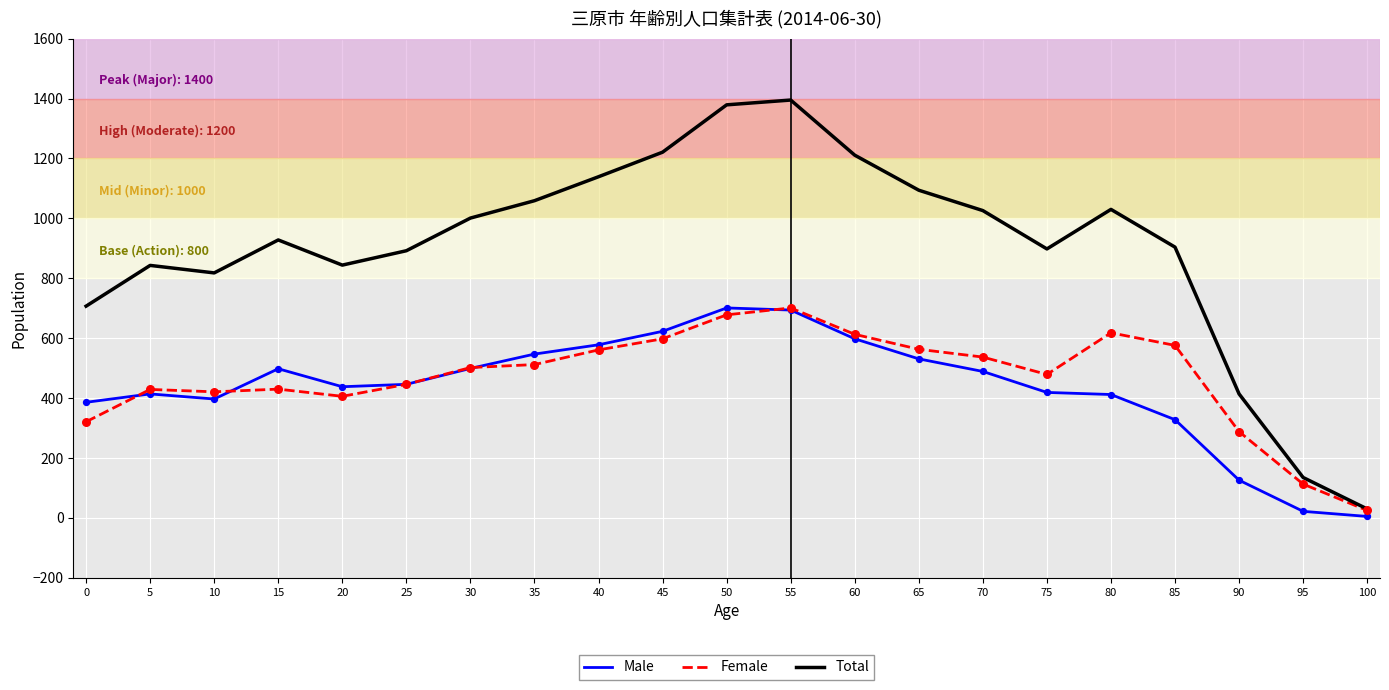

Which series changed the most between 5 and 50?

Total